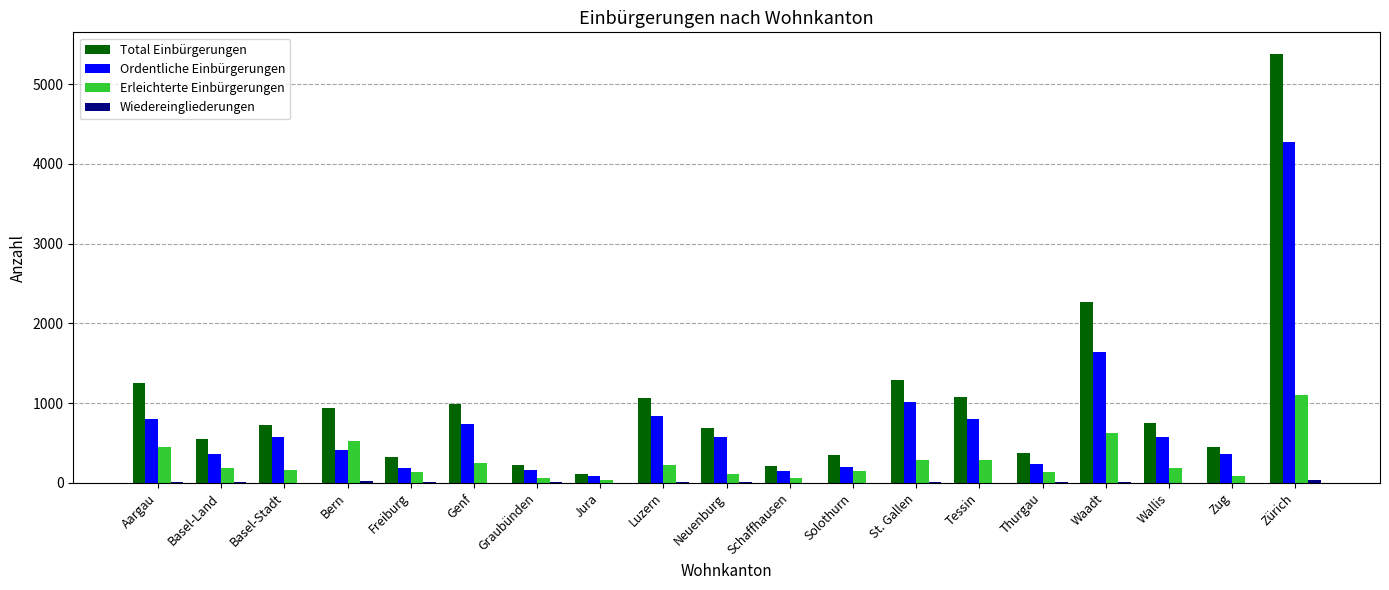

Where is Ordentliche Einbürgerungen nearest to the value 2180?

Waadt